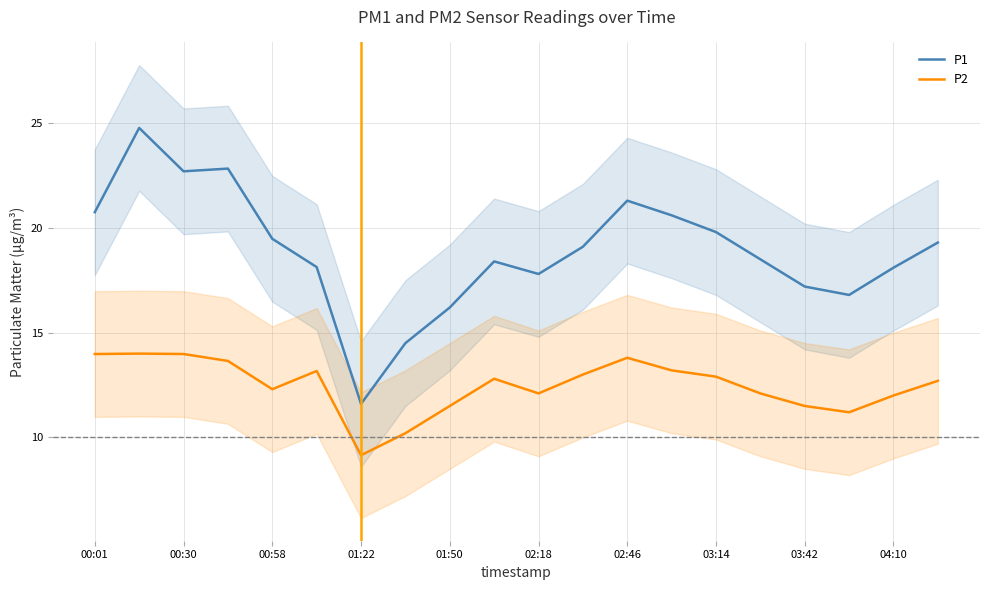

At which label does P2 reach its minimum?

01:22